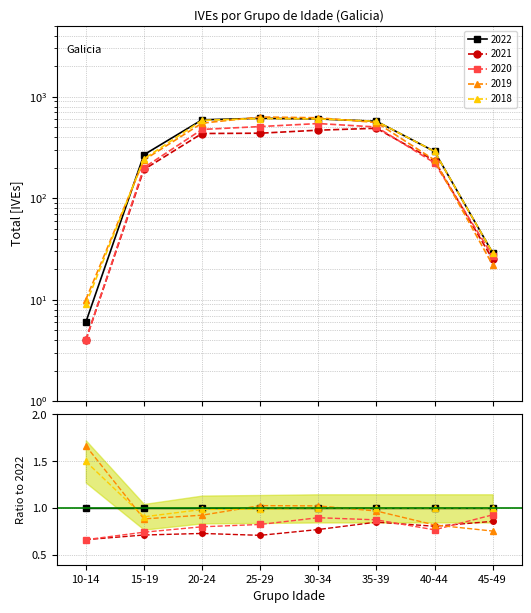

How many intersections are there between 2018 and 2019?

3